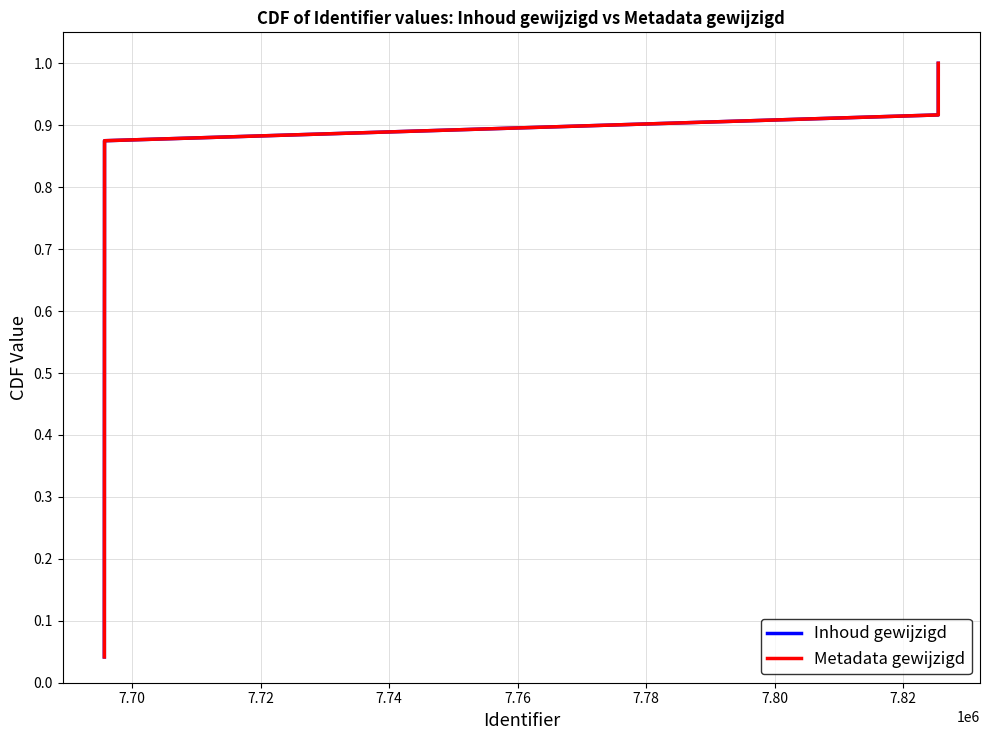

At how many categories does at least one series exceed 0?

24